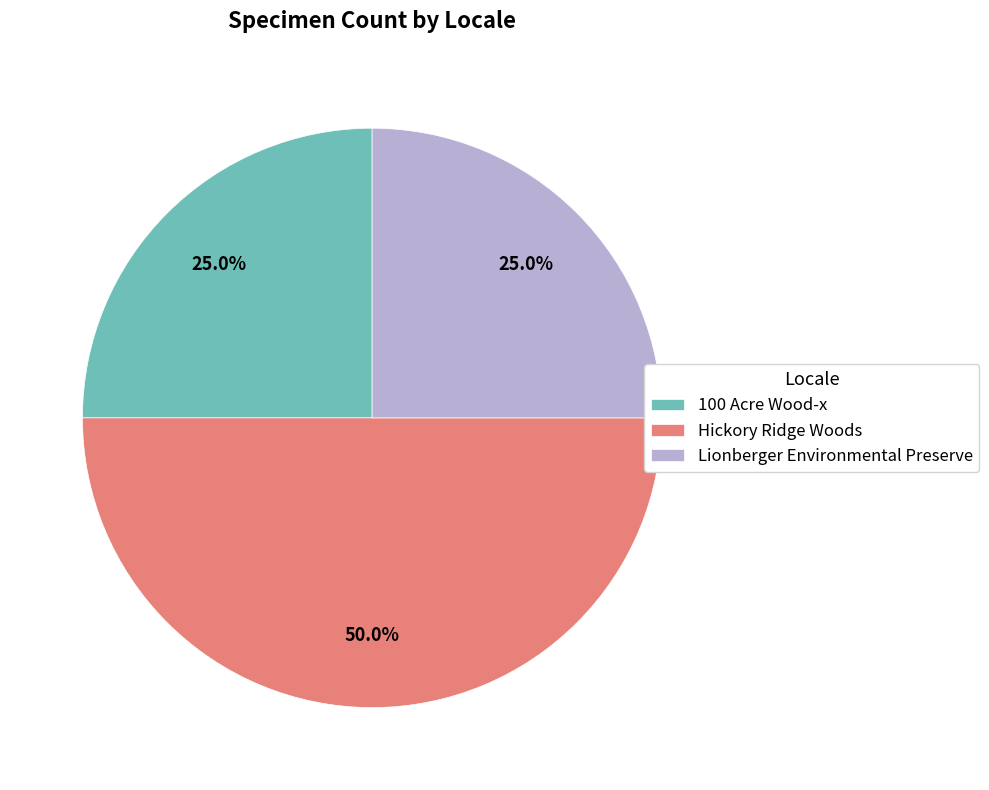

To the nearest percent, what is the difference between the largest and smallest slice percentages?

25%